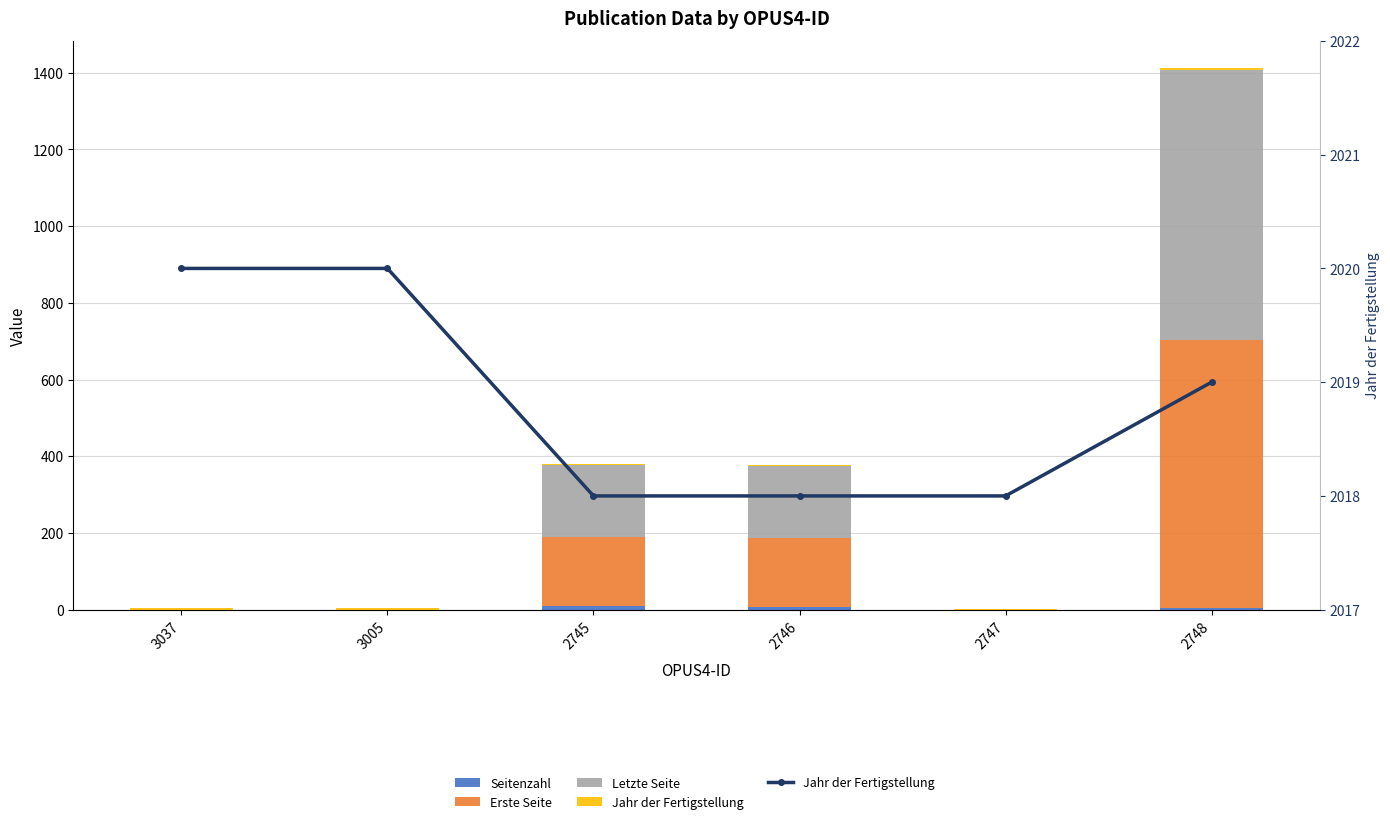

At which label is Seitenzahl closest to 4?

2748